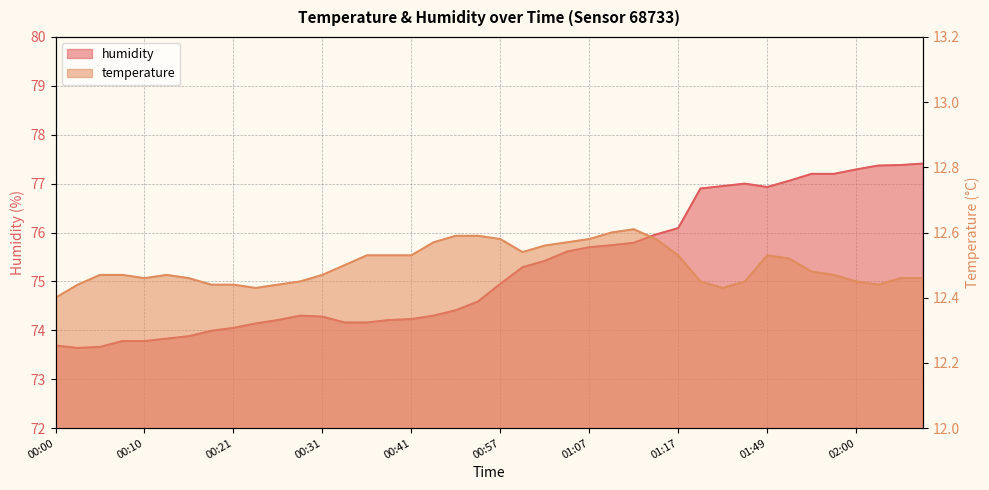

Is the value of temperature at 01:52 greater than the value of humidity at 01:17?

No